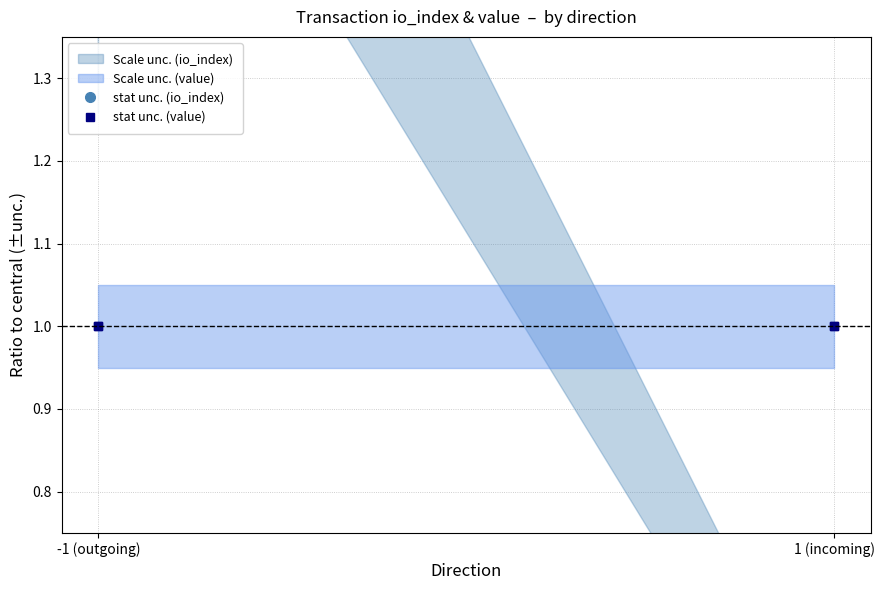

How many values in the stat unc. (io_index) series exceed 1?

2